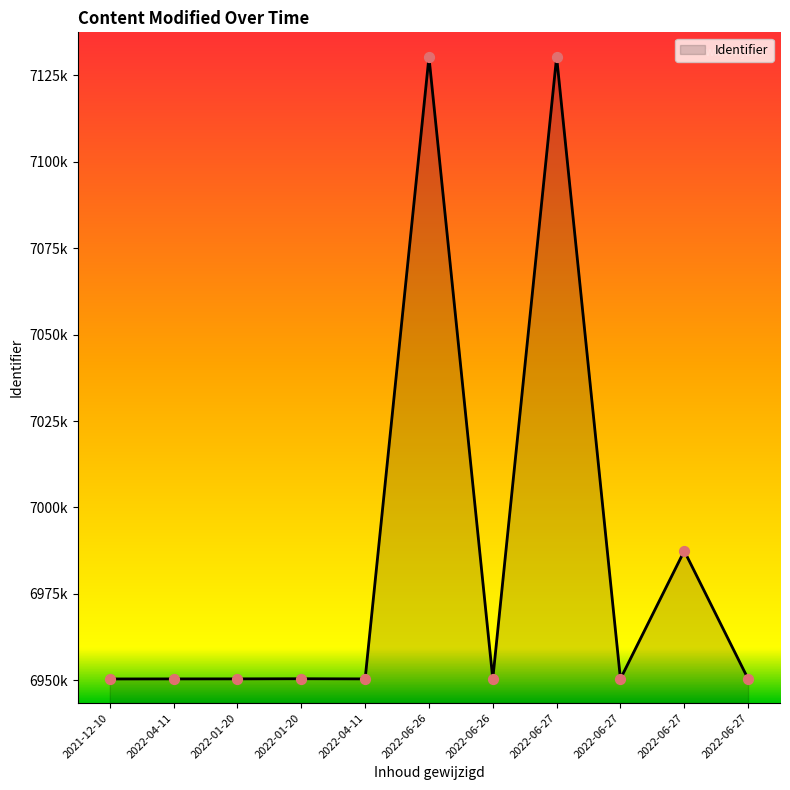

Approximately how many times larger is the value at 2022-06-26 compared to 2022-01-20?

1.0